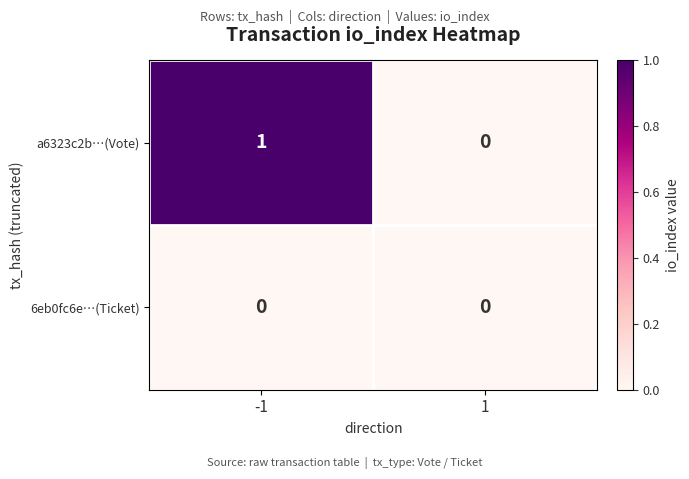

Is the value of 6eb0fc6e…(Ticket) at 1 greater than the value of a6323c2b…(Vote) at -1?

No